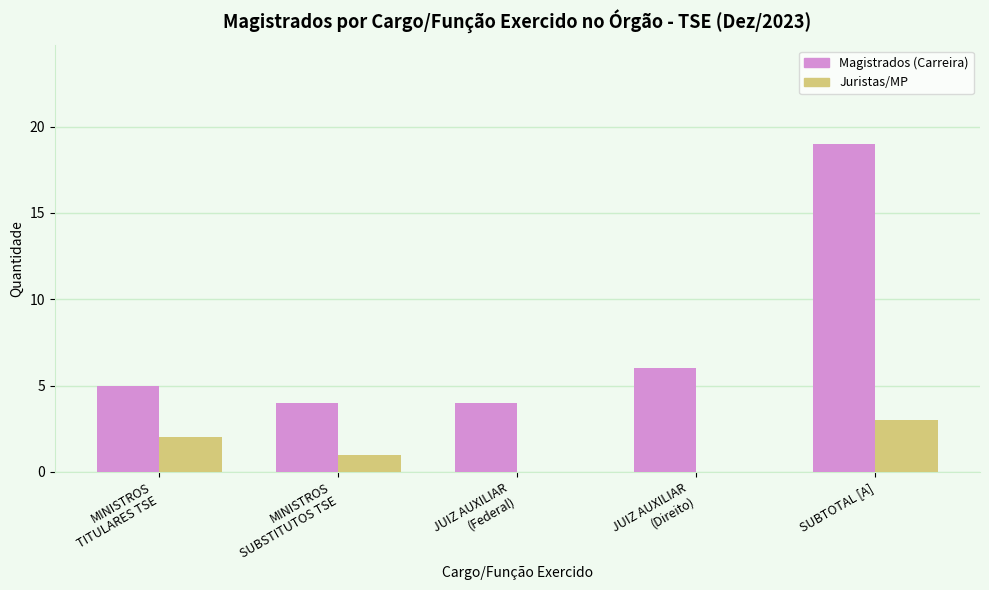

Which series changed the most between MINISTROS
SUBSTITUTOS TSE and JUIZ AUXILIAR
(Federal)?

Juristas/MP